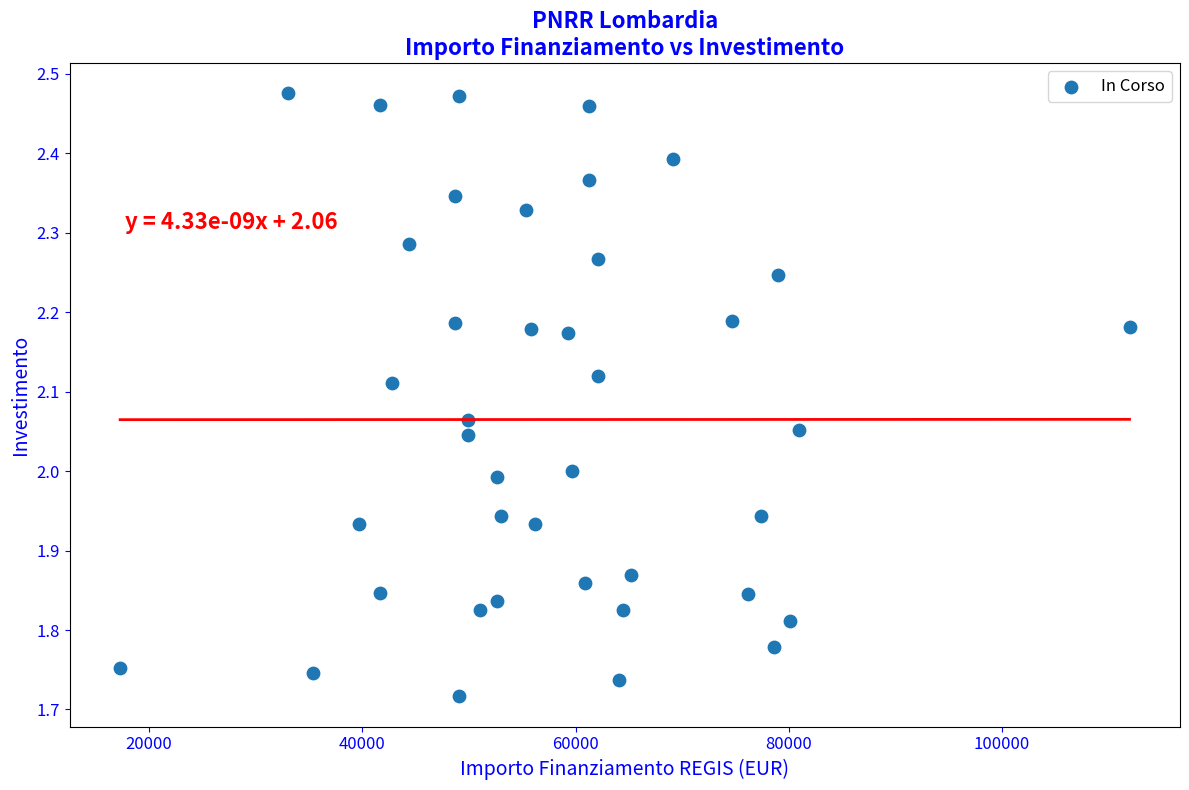

What is the range of X values (max minus min)?

94665.7